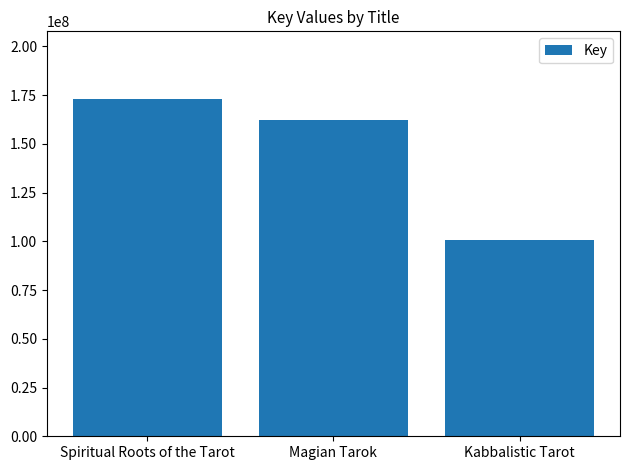

What is the label of the 1st bar from the left?

Spiritual Roots of the Tarot